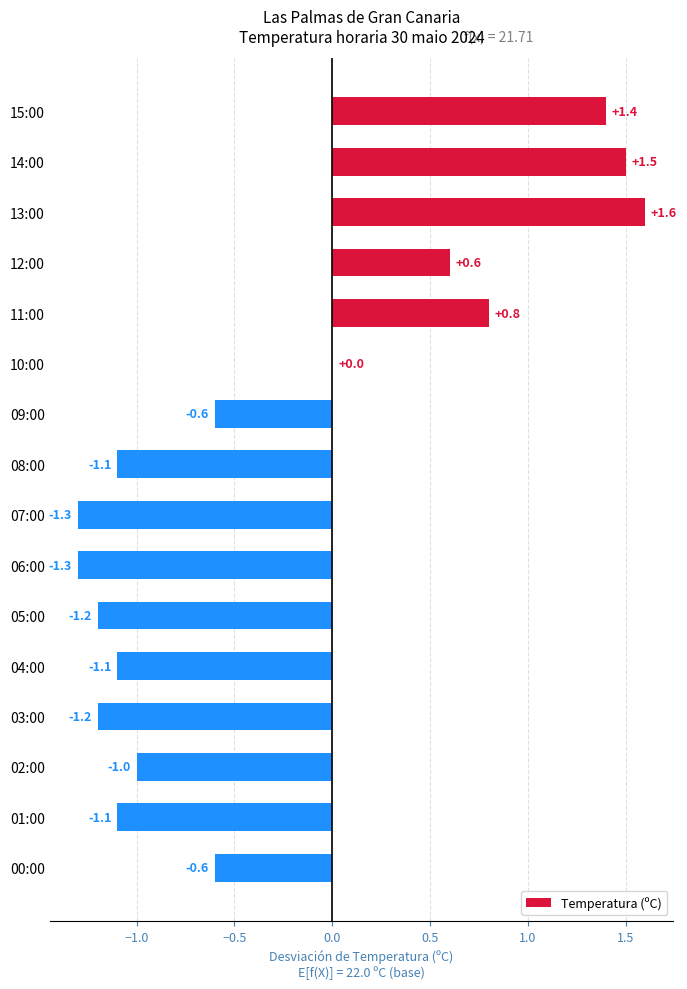

At which category does the chart reach its peak across all series?

13:00